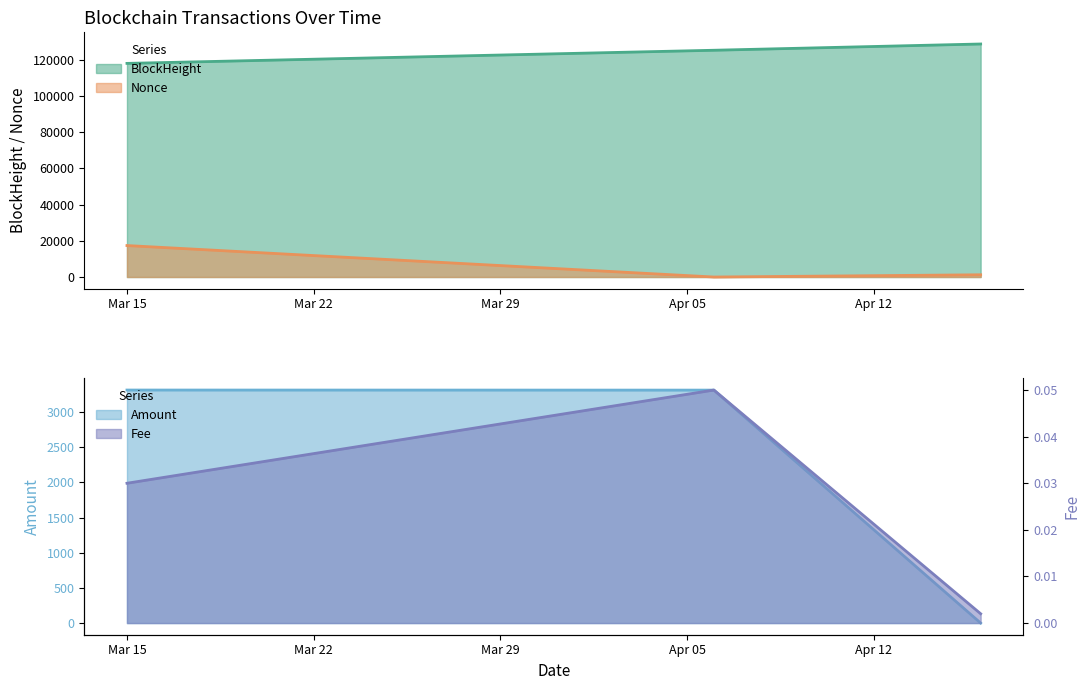

List the series in order of their peak value, lowest first.

Fee, Amount, Nonce, BlockHeight